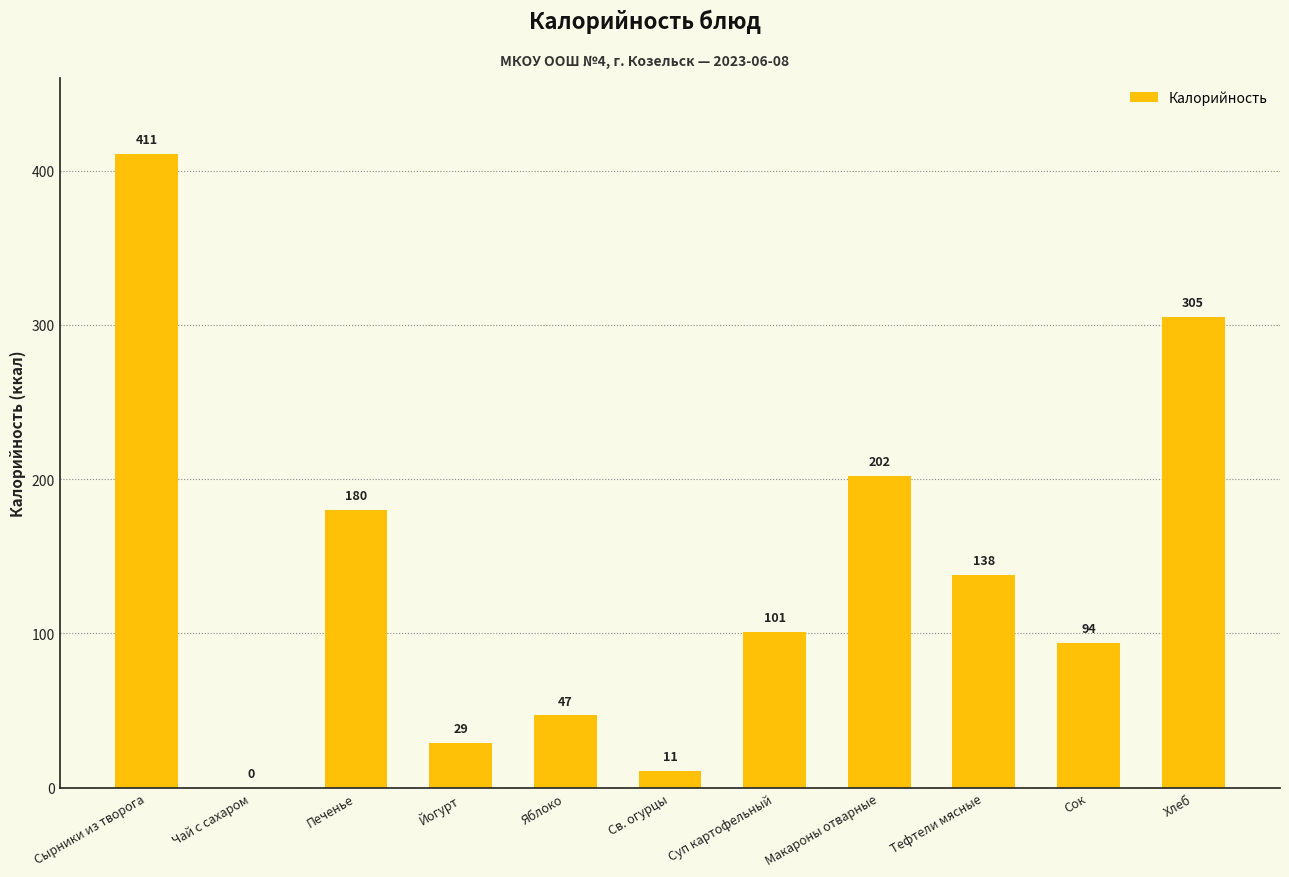

At which label does the data first exceed 101?

Сырники из творога